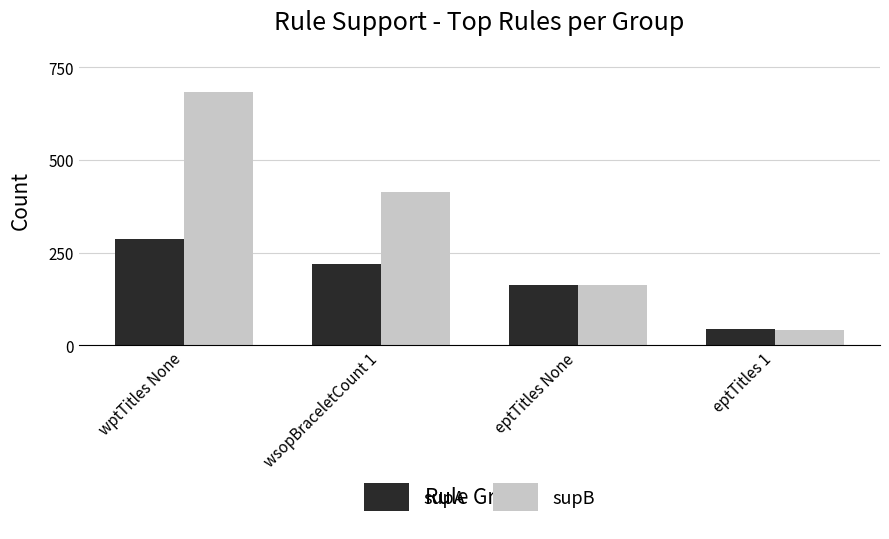

Does the chart contain stacked bars?

No